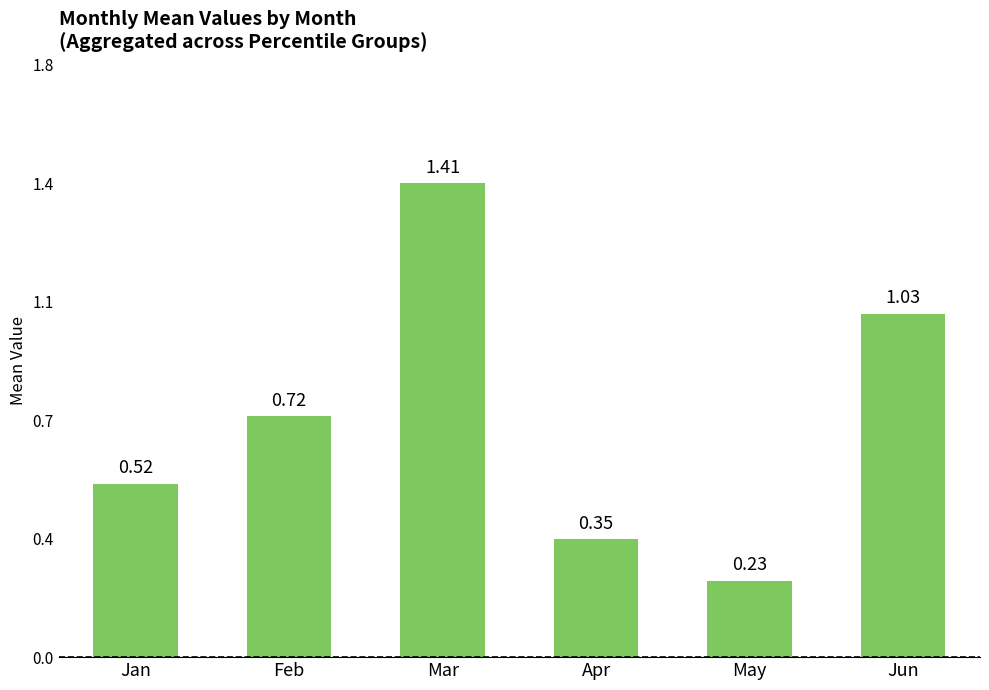

The value at Jun is 1.4. True or false?

False